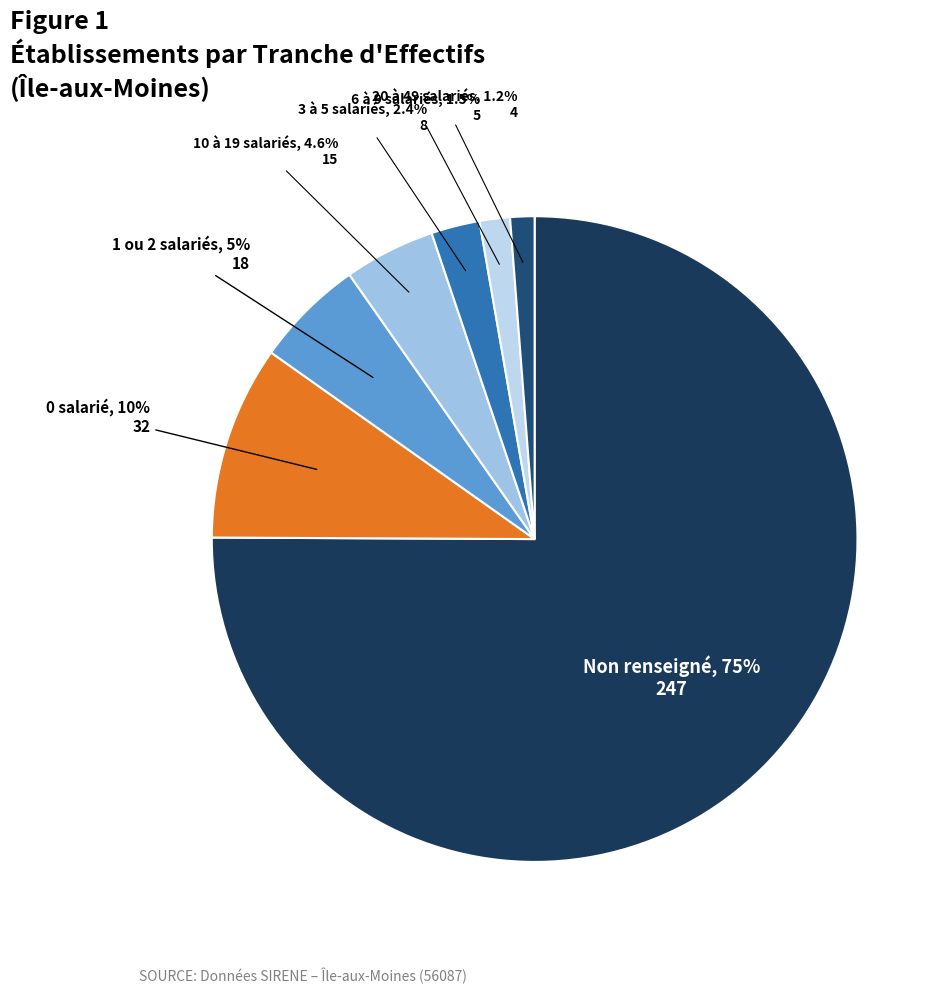

Is there any slice that represents more than half of the pie?

Yes